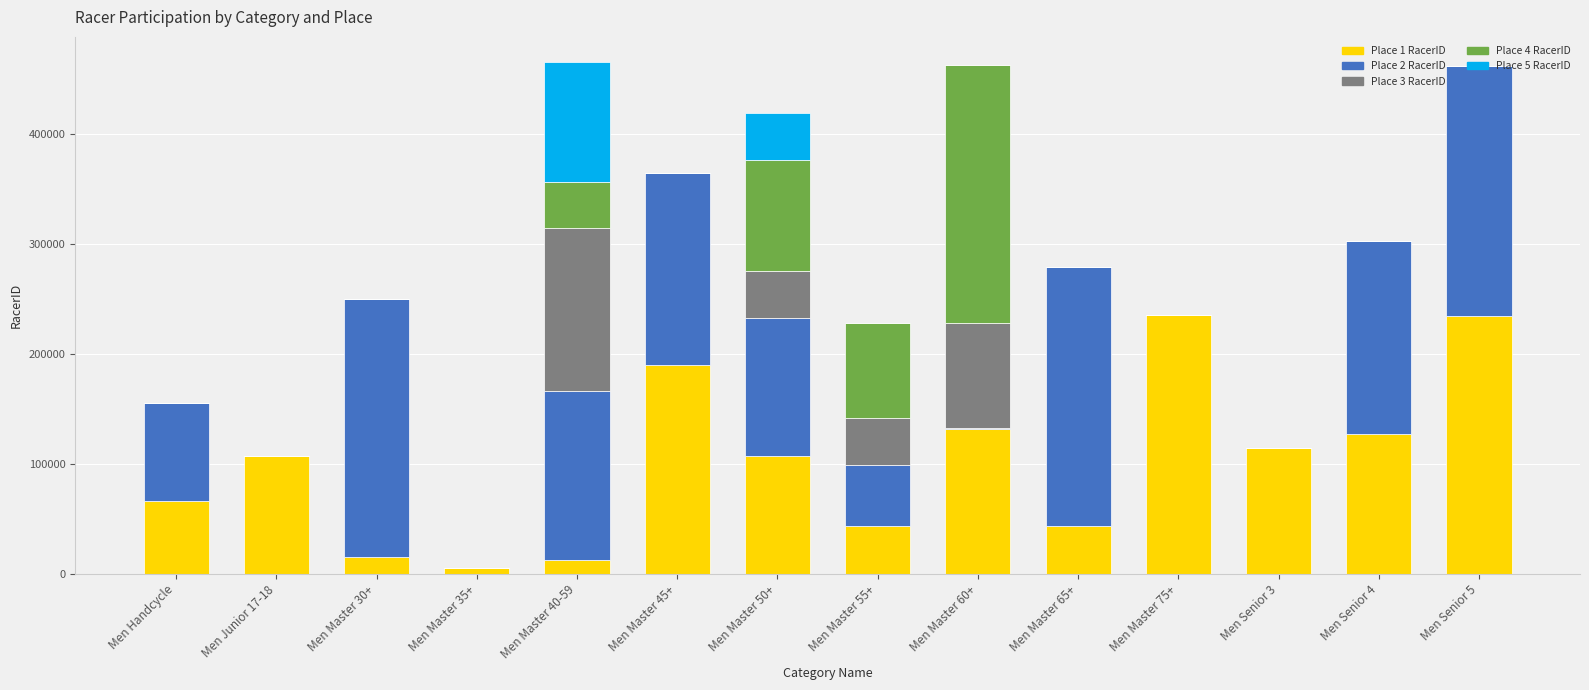

What is the difference between the maximum and second lowest values in the Place 1 RacerID series?

222747